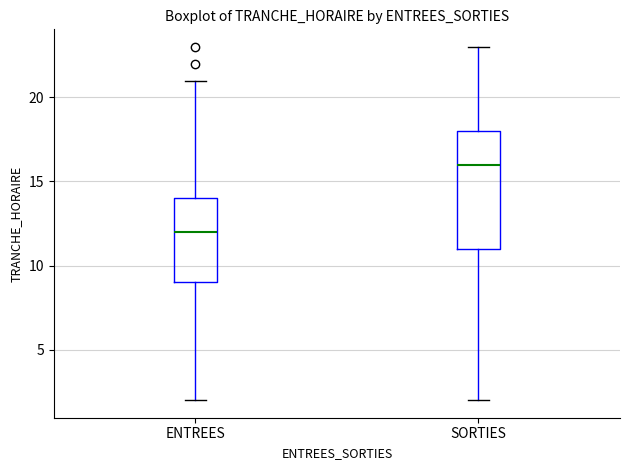

Which box has the highest median line?

SORTIES